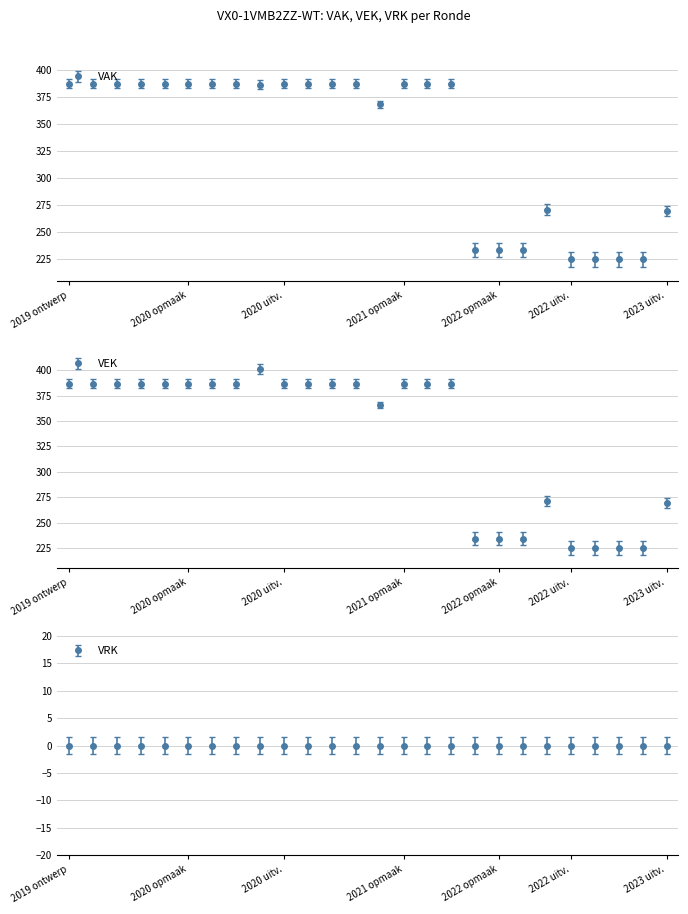

The value of VEK at 2020 2de aanpassing - ontwerp is 387. True or false?

True